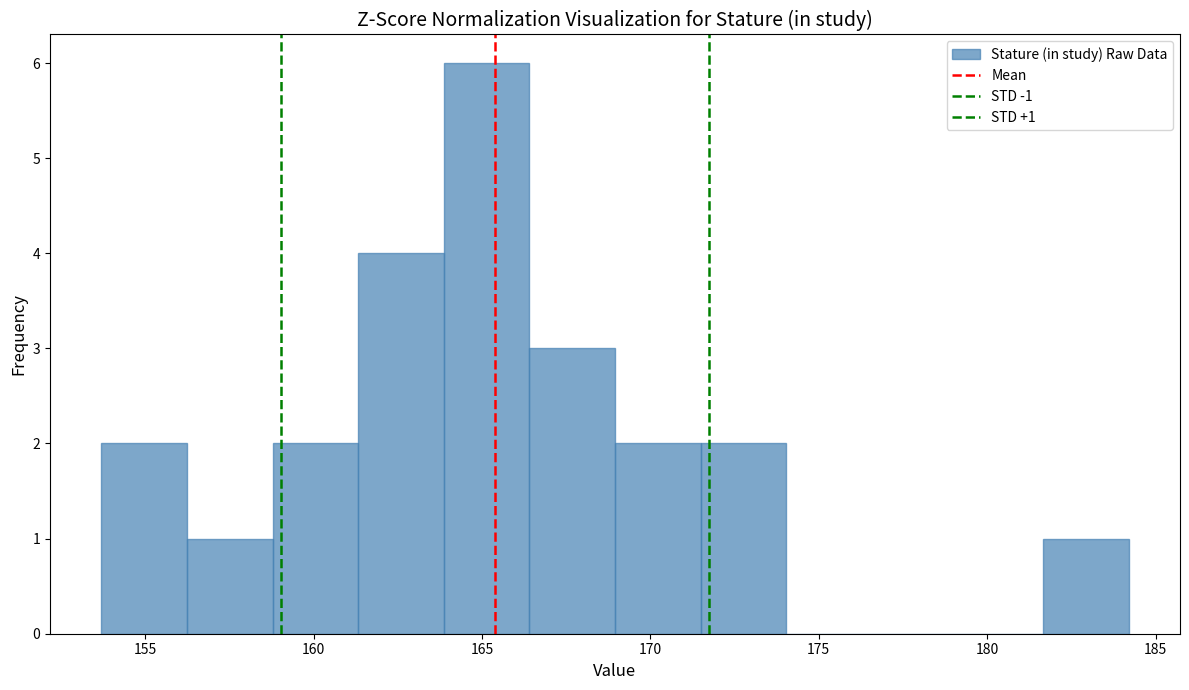

Which range on the x-axis has the tallest bar?

164.0 to 166.5